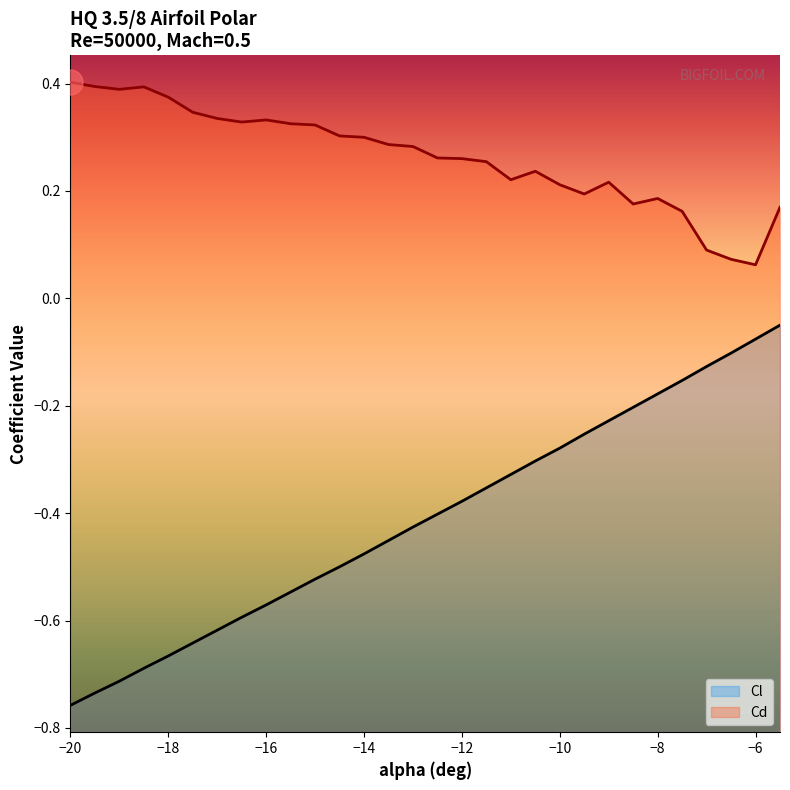

Which series changed the most between −16 and −8?

Cl